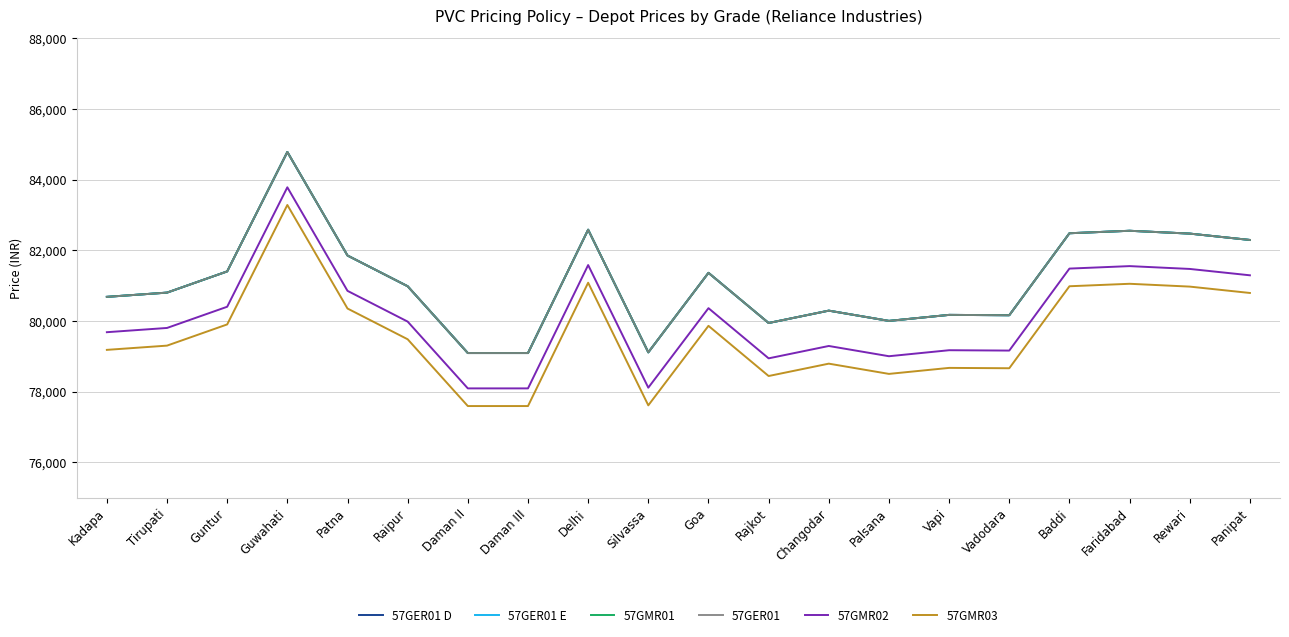

How many interior local valleys does the 57GER01 series have?

4